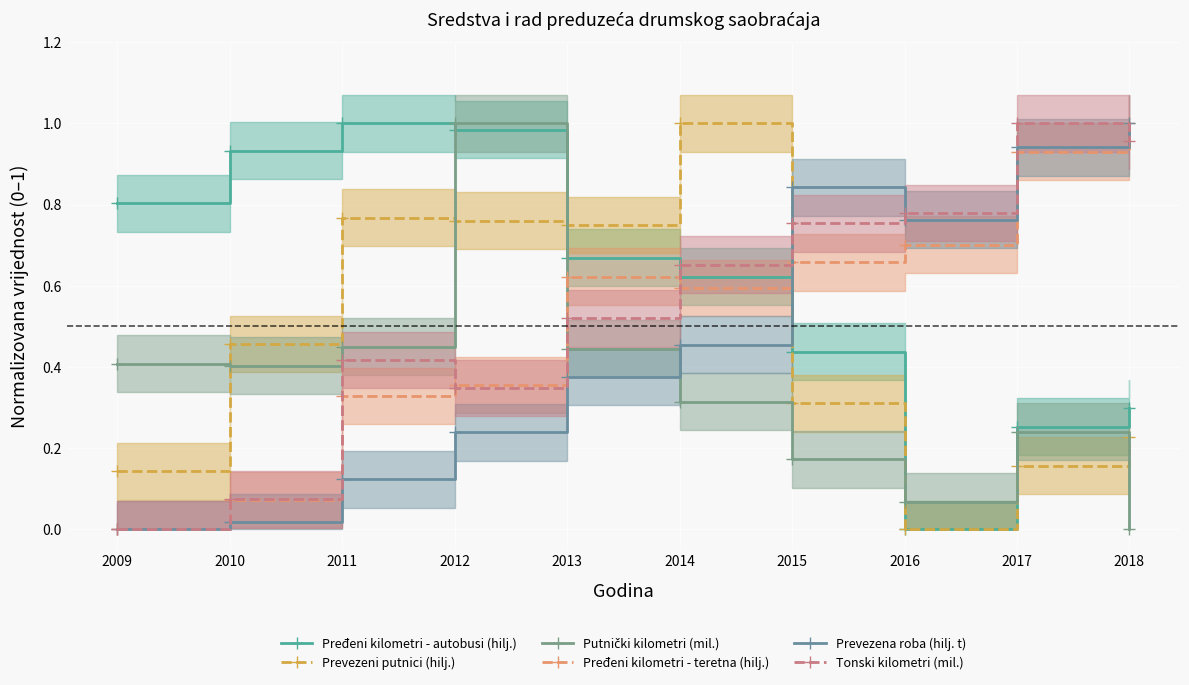

What is the value of the Pređeni kilometri - teretna (hilj.) point at the 8th from the left?

0.7